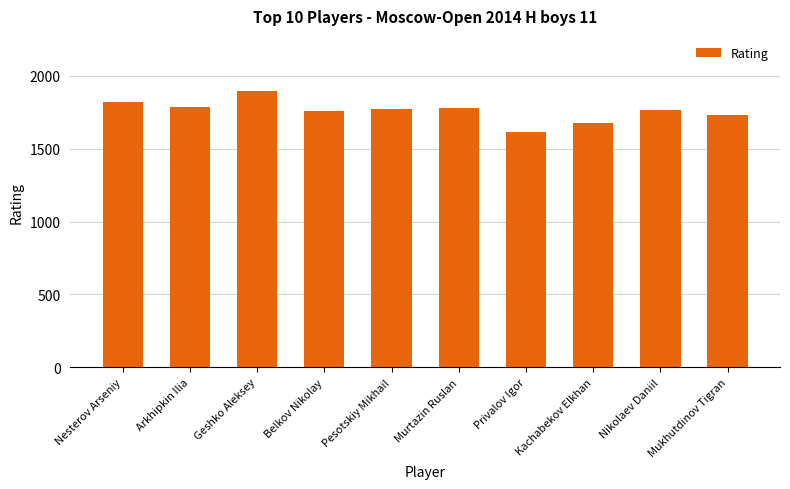

Where does the data first go above 1770?

Nesterov Arseniy